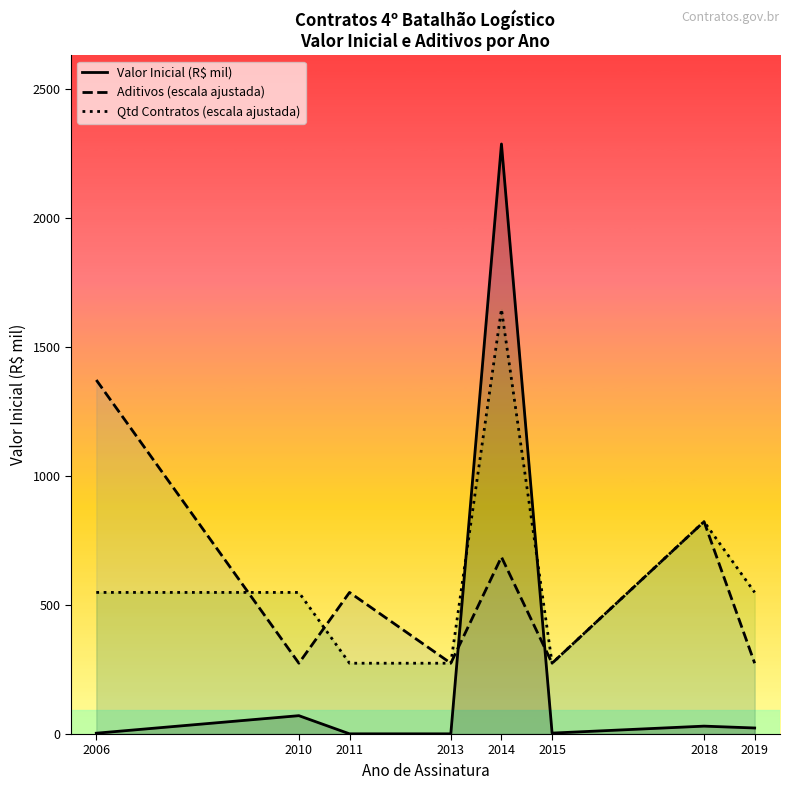

Does the chart have visible grid lines?

No